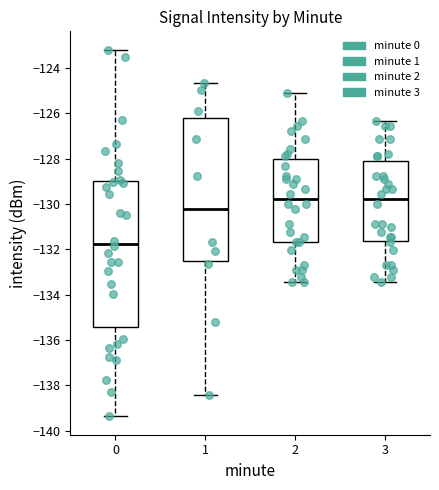

Where does the median line of the box at x = 2 sit on the y-axis? The values are not printed on the chart, so give them approximately, as read against the axis.

-129.8